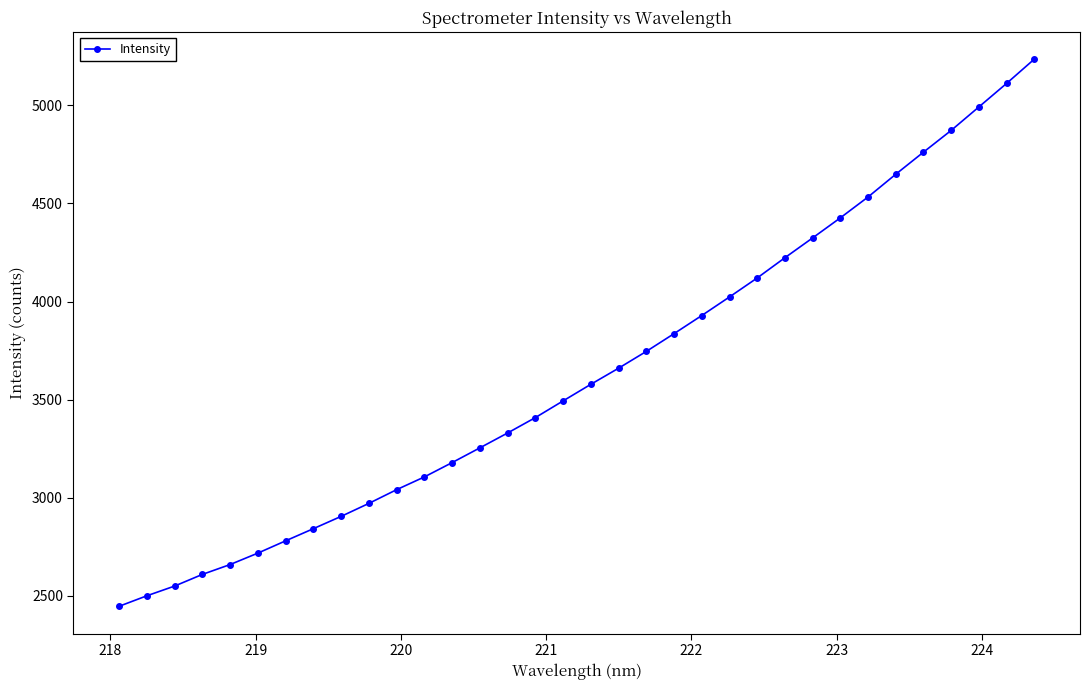

What is the minimum value shown in the chart?

2446.6